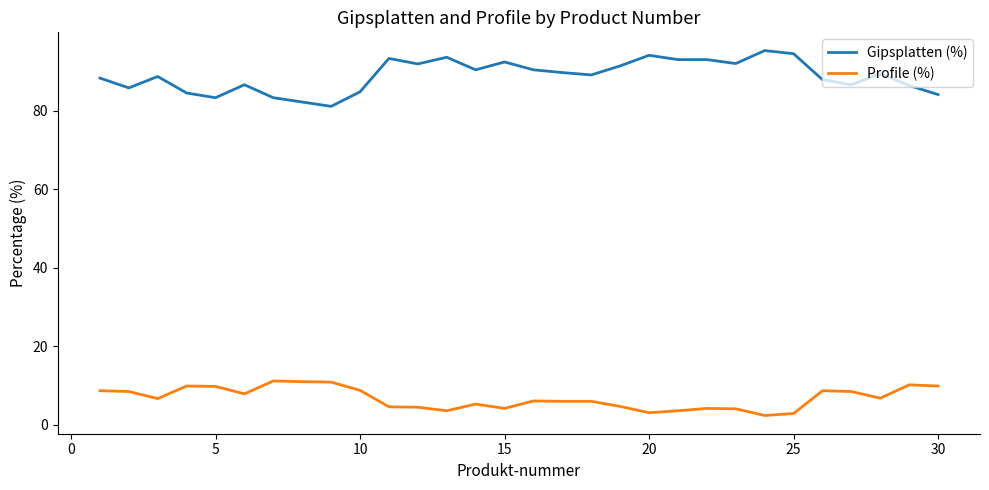

Which series has the largest range (max minus min)?

Gipsplatten (%)